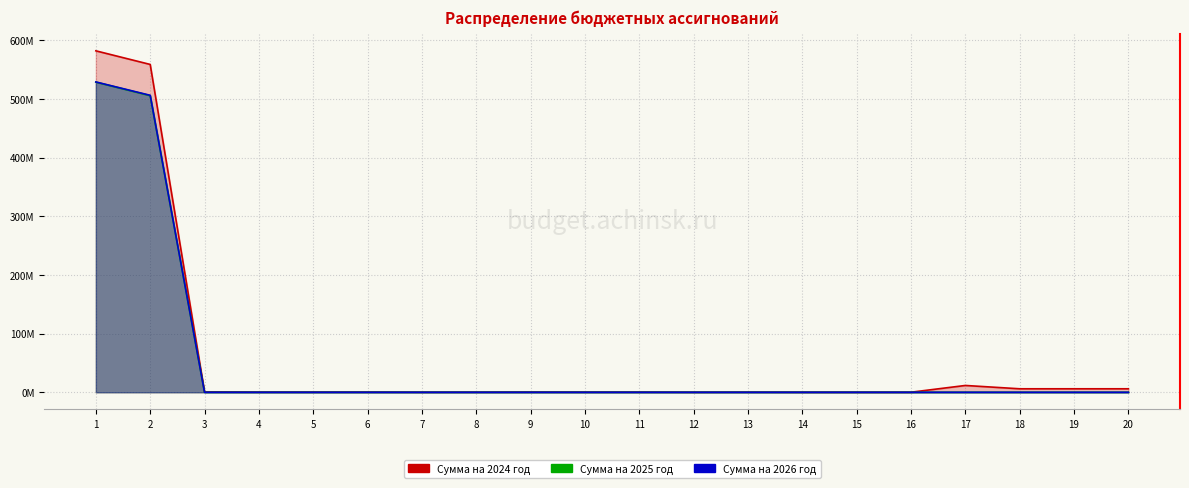

At which category does the chart reach its peak across all series?

1